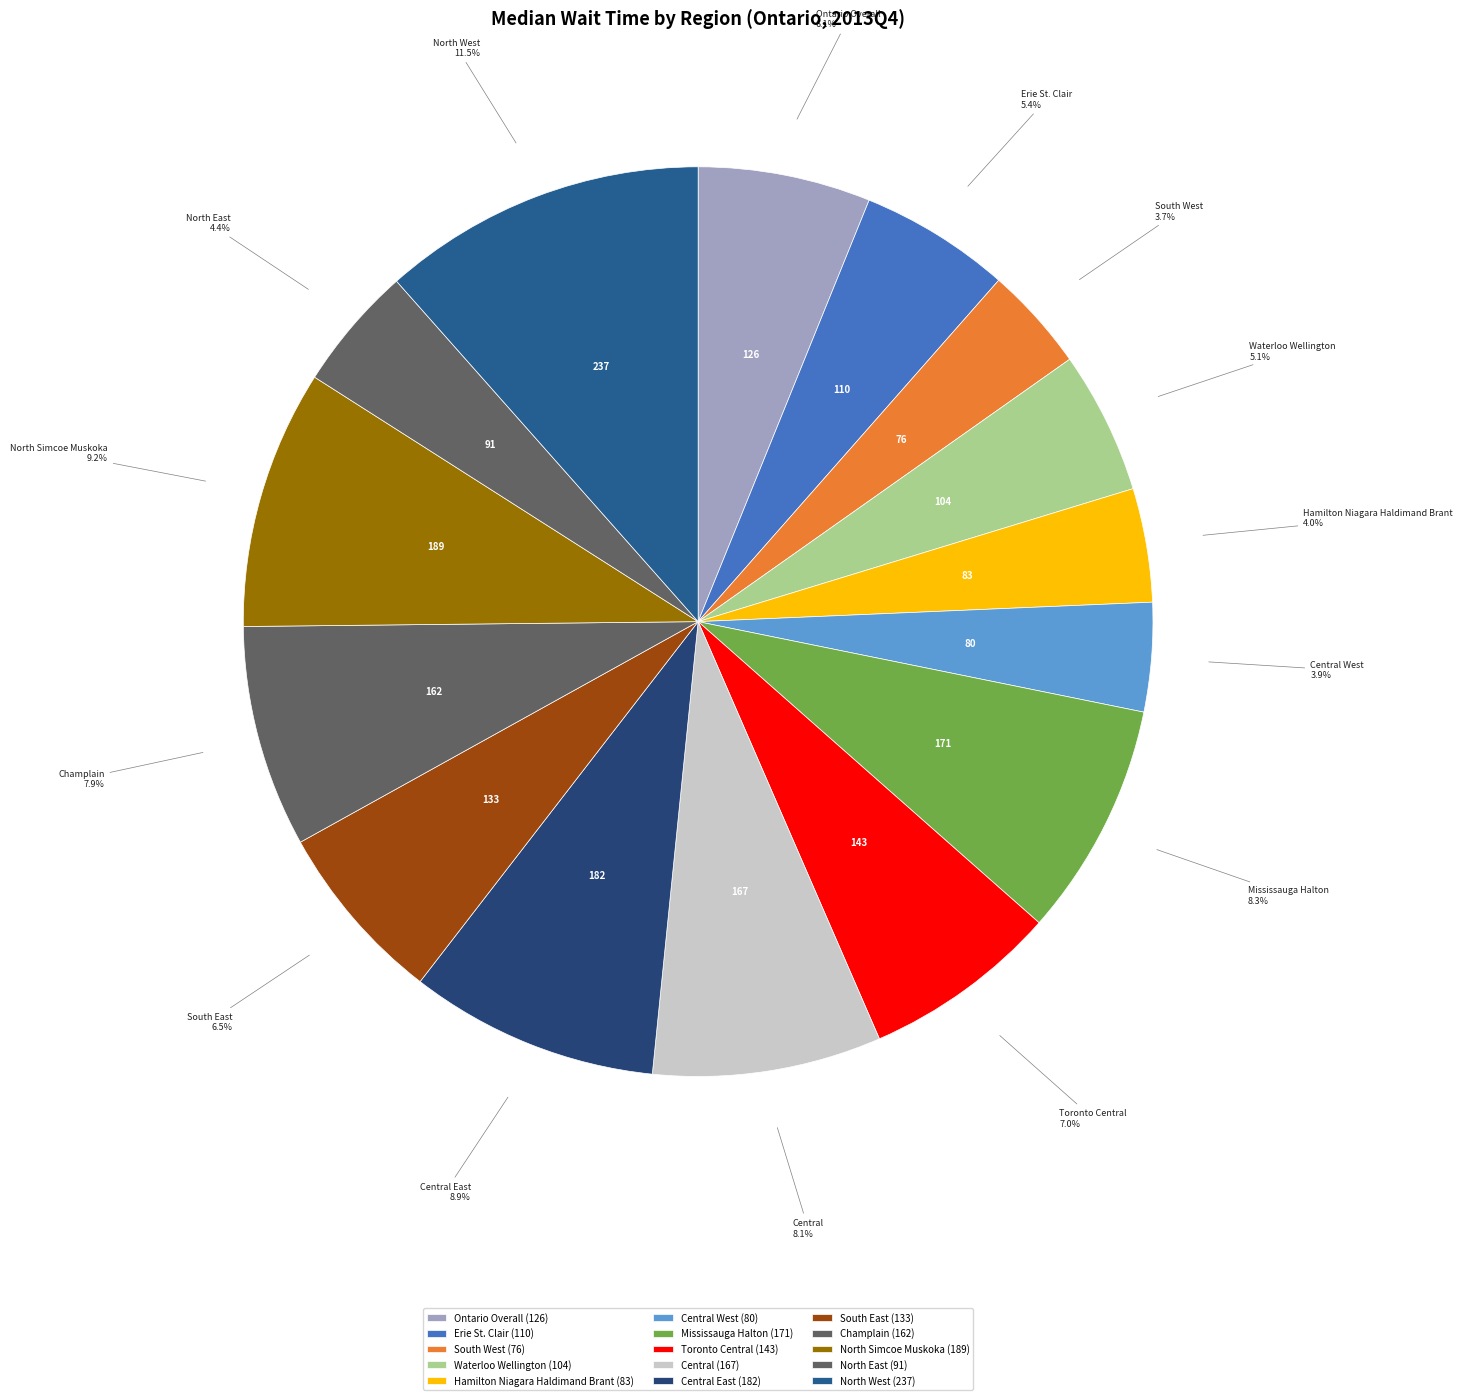

True or false: North Simcoe Muskoka accounts for 9% of the total.

True